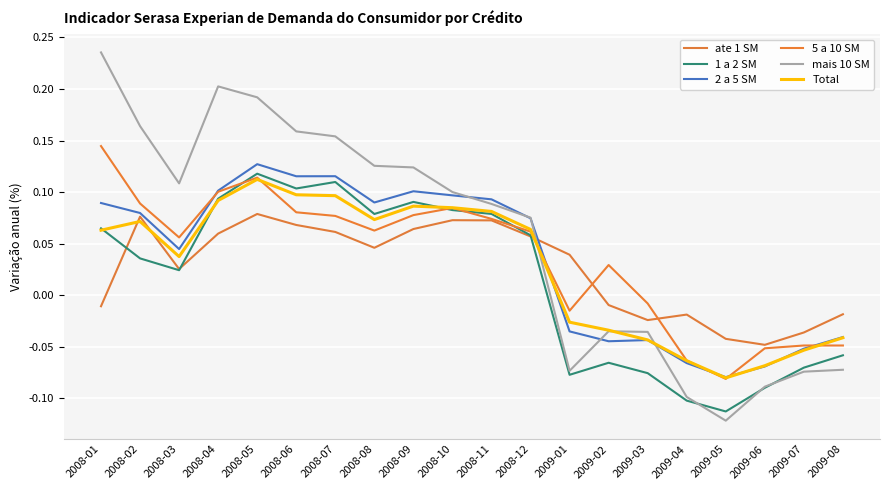

How many data points in Total are above 0?

12